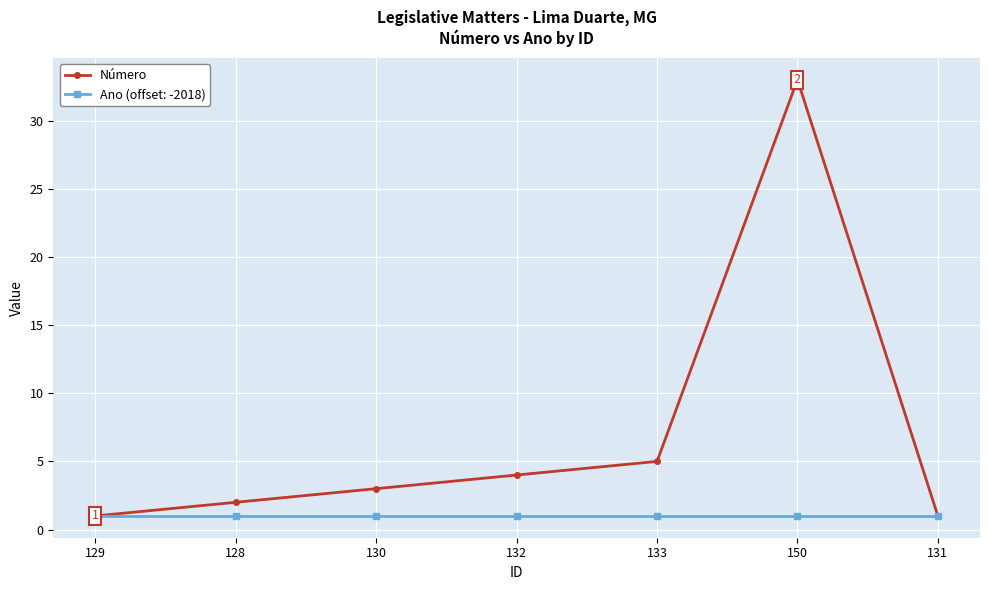

What is the label of the 4th point from the left?

132